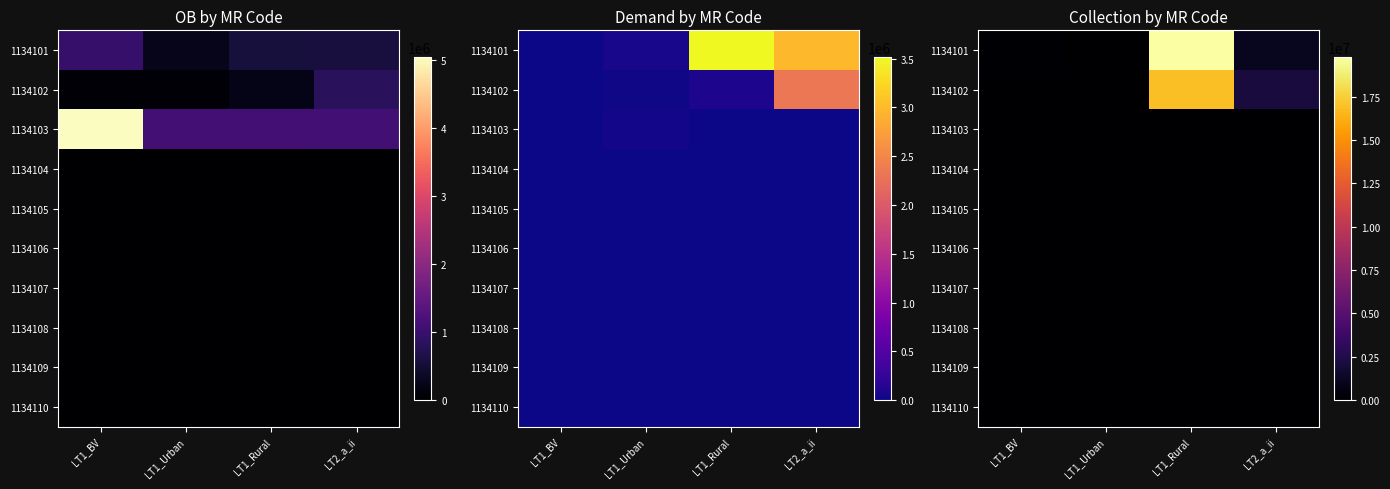

Is it true that 1134108 equals 0.0 at LT1_Rural?

True